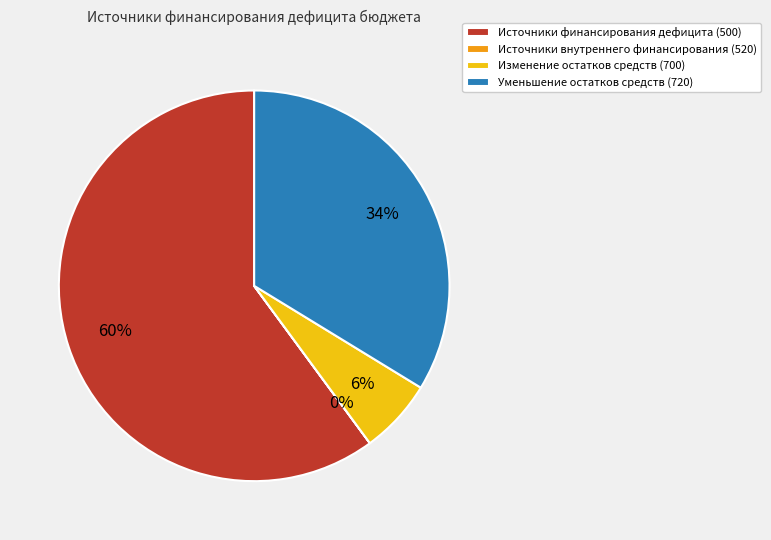

What percentage is the Уменьшение остатков средств (720) slice, to the nearest percent?

34%